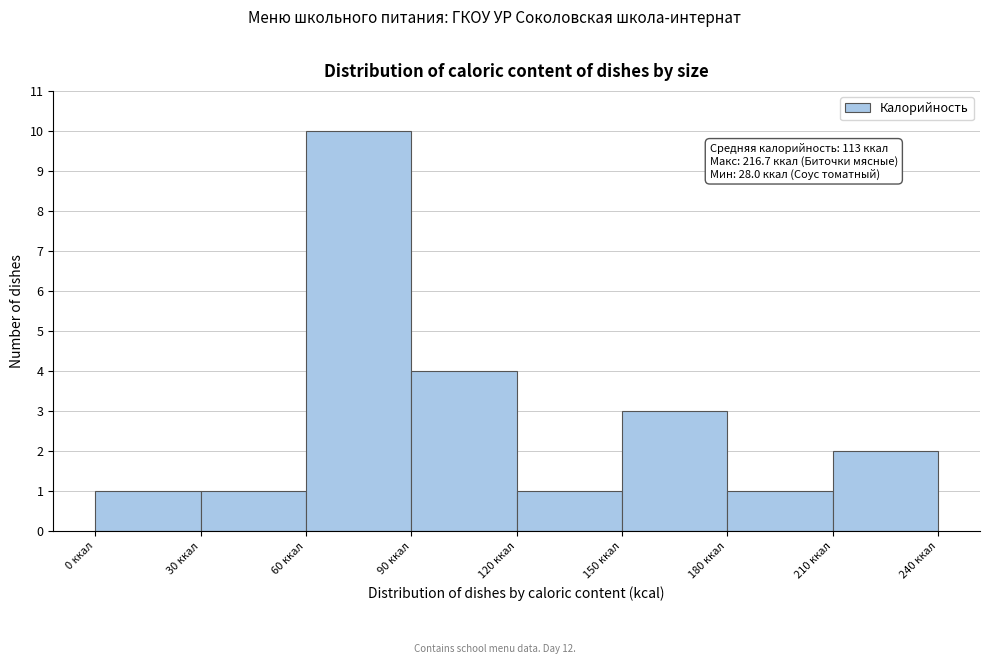

Over which range of the x-axis is the bar tallest?

60 to 90